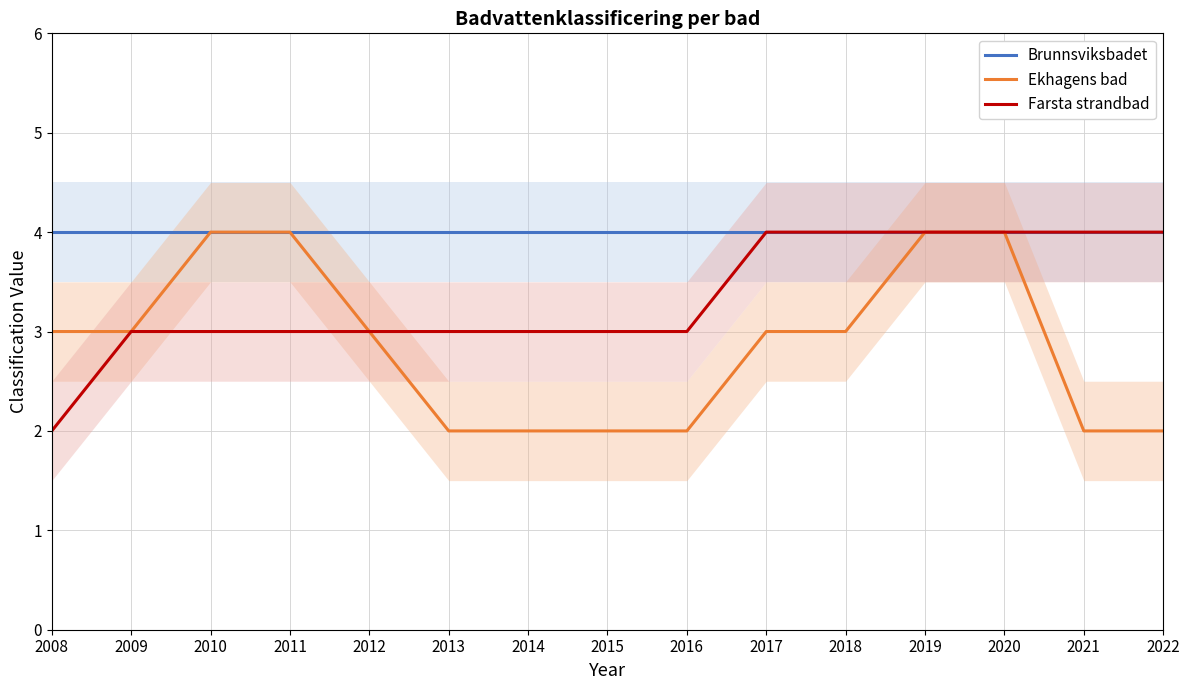

How many lines are shown in the chart?

3